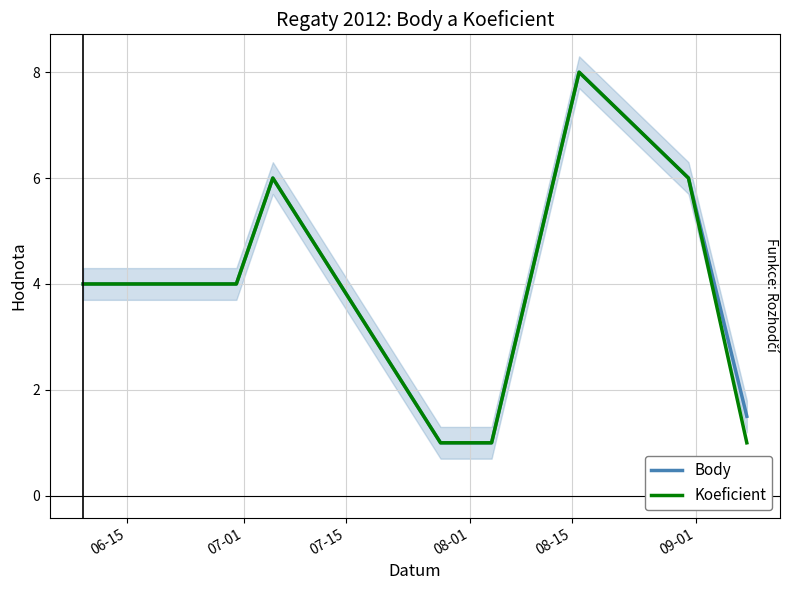

Does the chart have visible grid lines?

Yes